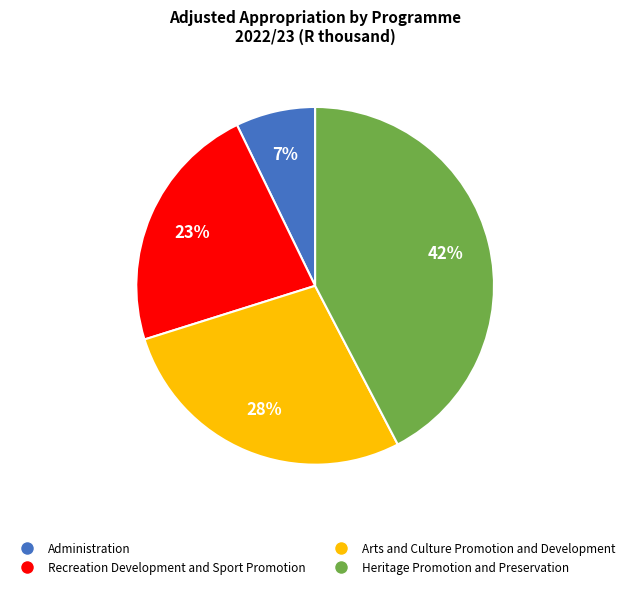

Rank the categories by value from highest to lowest.

Heritage Promotion and Preservation, Arts and Culture Promotion and Development, Recreation Development and Sport Promotion, Administration